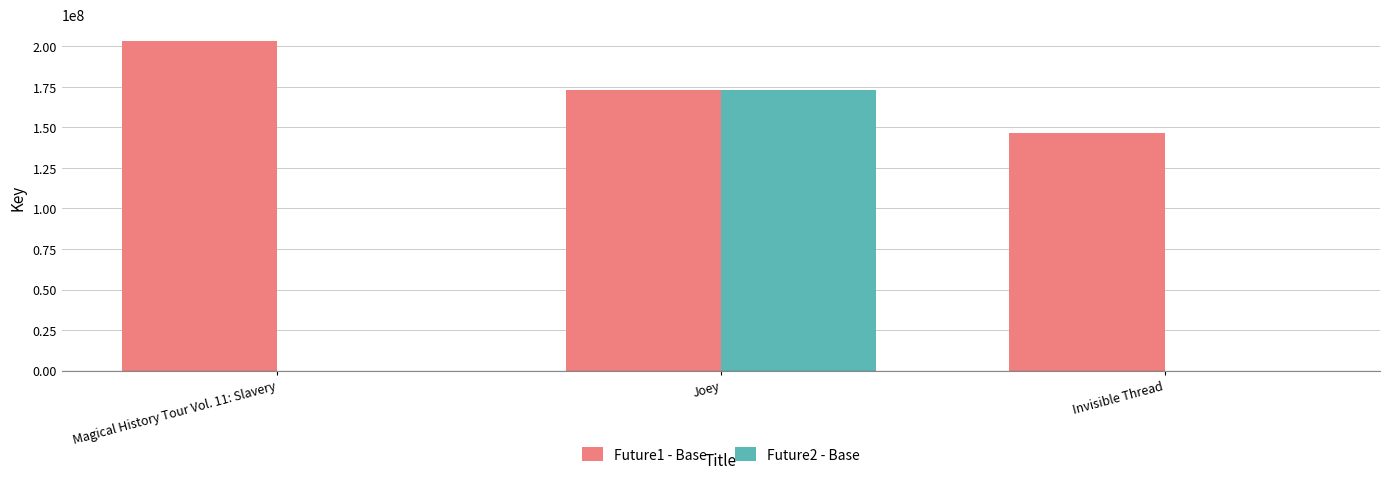

What is the maximum value for Future2 - Base?

172942565